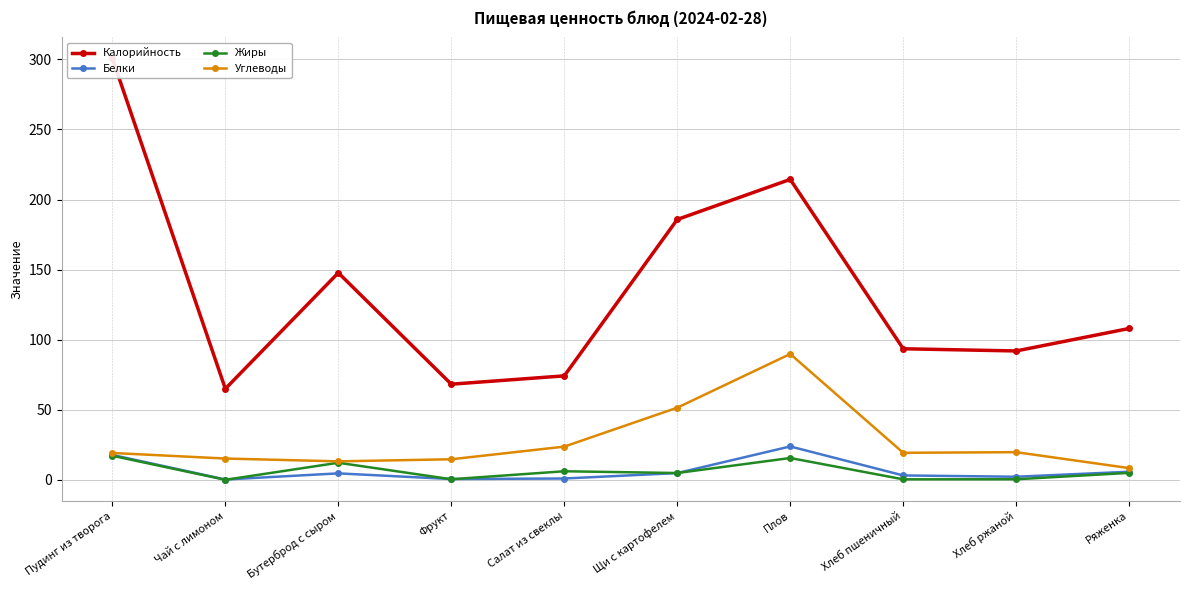

Where does the Калорийность series first go above 108?

Пудинг из творога